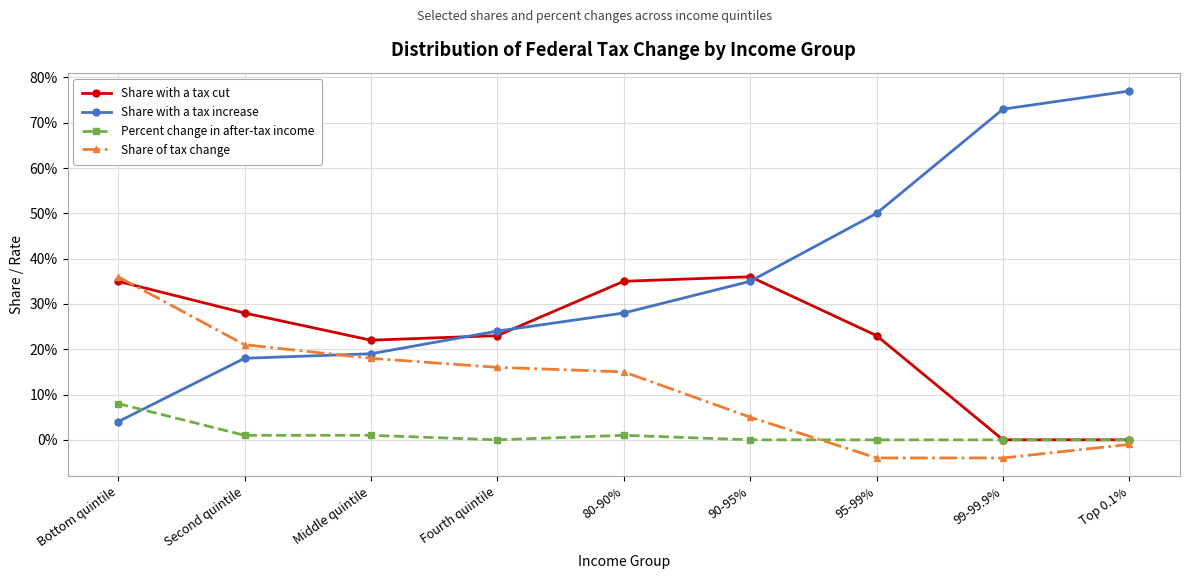

At Fourth quintile, list the series in order from smallest to largest.

Percent change in after-tax income, Share of tax change, Share with a tax cut, Share with a tax increase